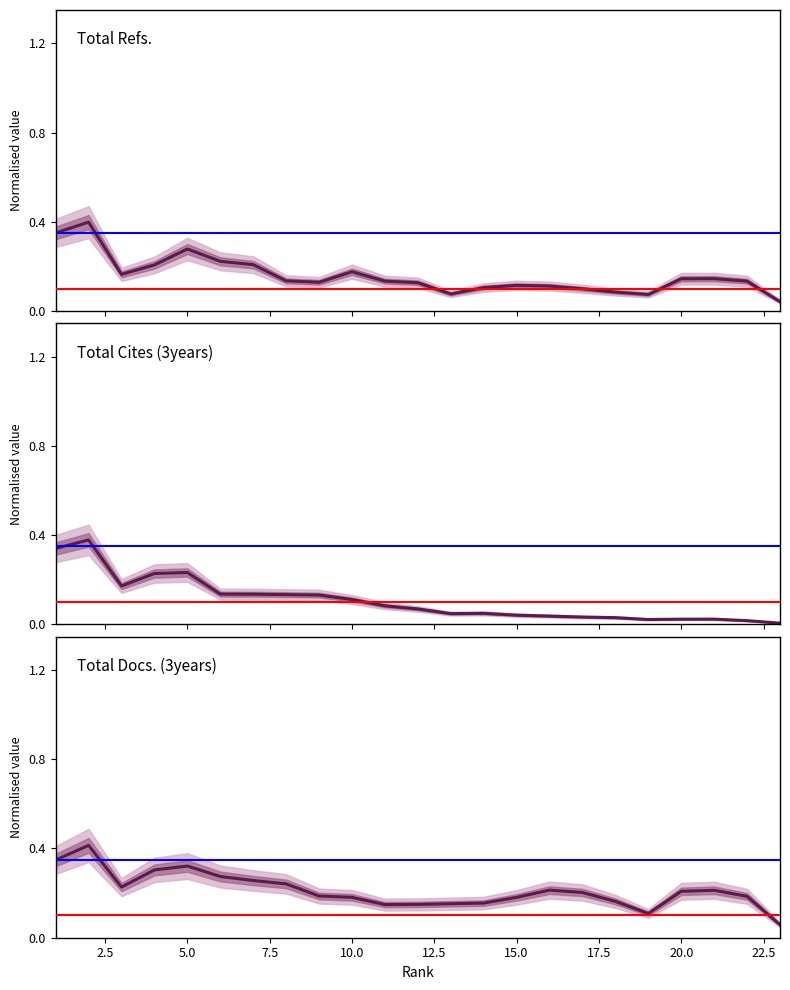

Reading left to right, what are all the values shown in this chart?

Total Refs.: 0.4	0.4	0.2	0.2	0.3	0.2	0.2	0.1	0.1	0.2	0.1	0.1	0.1	0.1	0.1	0.1	0.1	0.1	0.1	0.1	0.1	0.1	0.0
Total Cites (3years): 0.3	0.4	0.2	0.2	0.2	0.1	0.1	0.1	0.1	0.1	0.1	0.1	0.0	0.0	0.0	0.0	0.0	0.0	0.0	0.0	0.0	0.0	0.0
Total Docs. (3years): 0.3	0.4	0.2	0.3	0.3	0.3	0.3	0.2	0.2	0.2	0.1	0.1	0.2	0.2	0.2	0.2	0.2	0.2	0.1	0.2	0.2	0.2	0.1